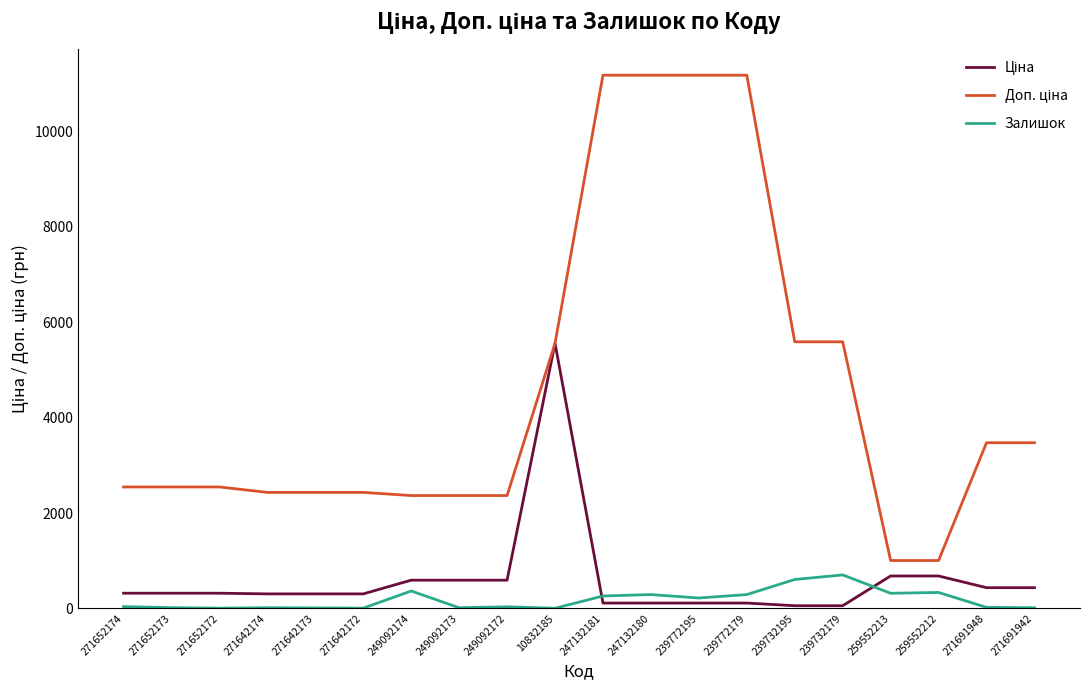

What is the maximum value shown in the chart?

11182.0